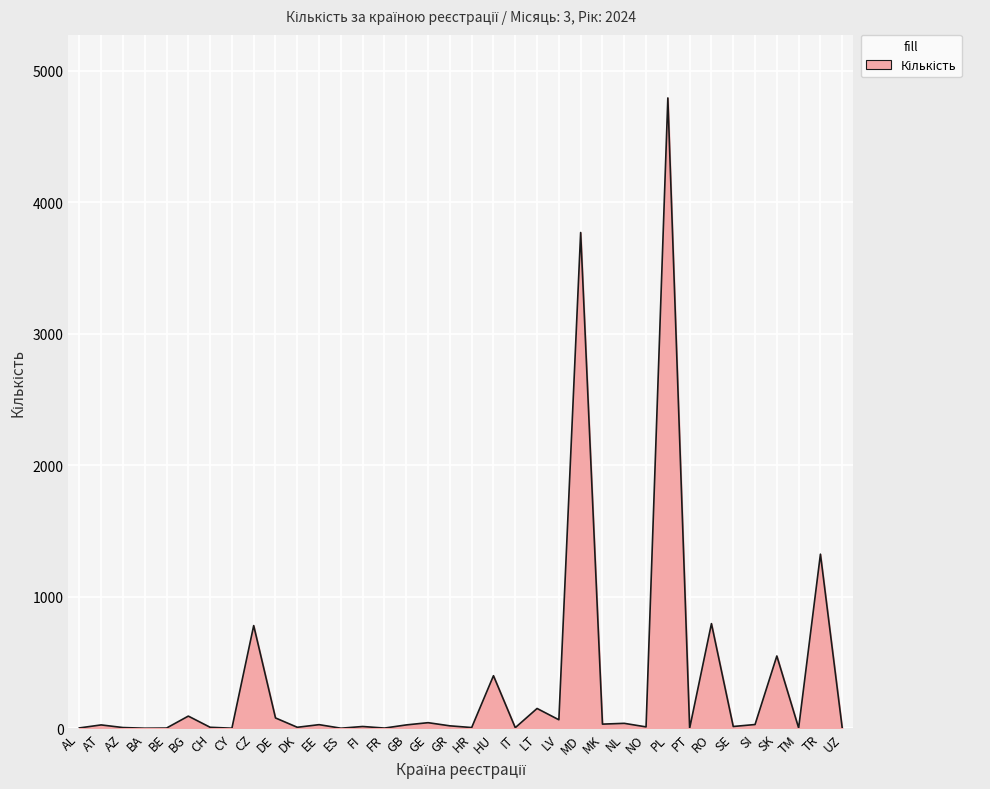

At which label is the value closest to 2396?

TR